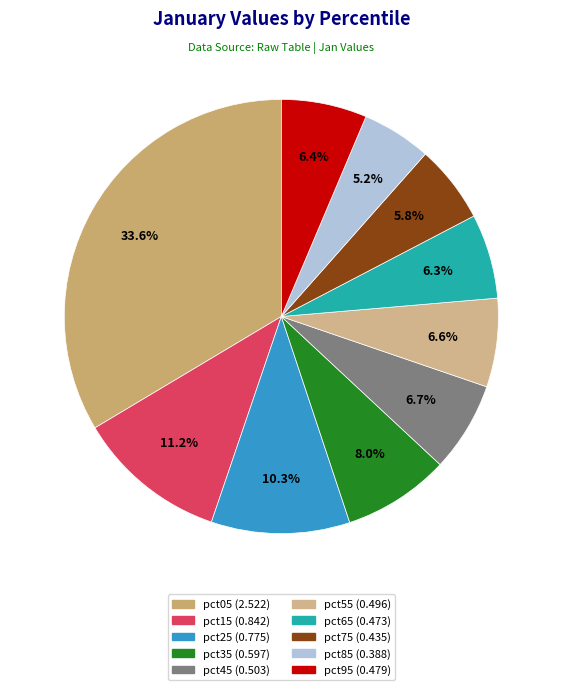

To the nearest percent, what is the average slice percentage?

10%